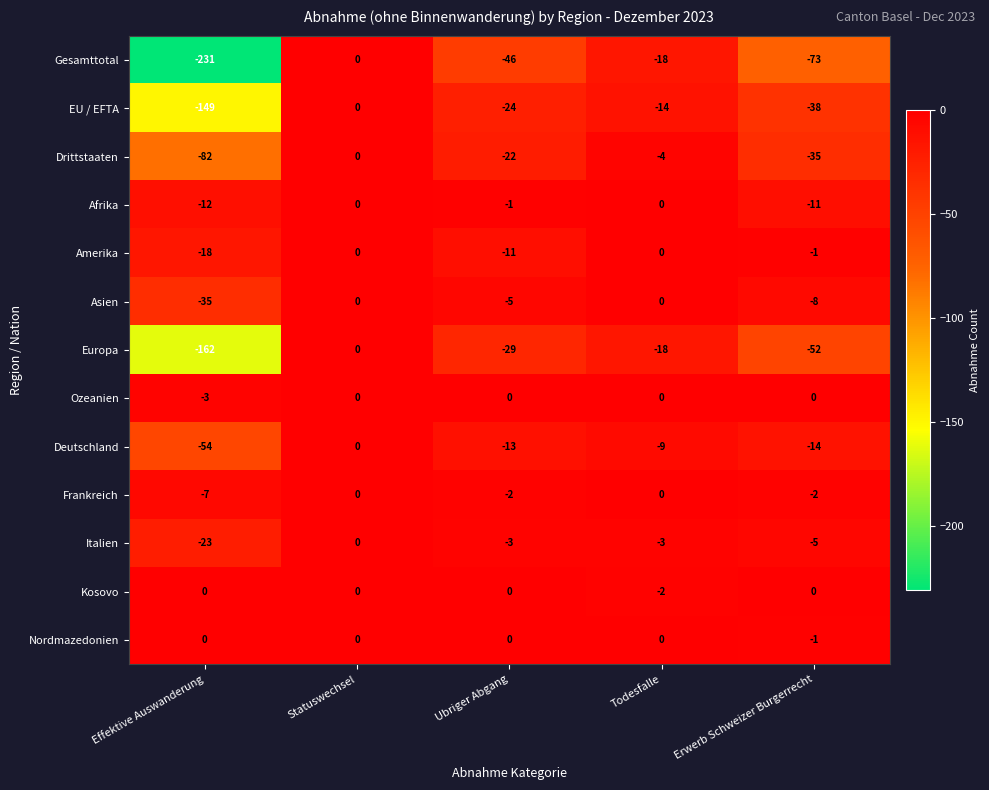

Which category has the highest value in the EU / EFTA series?

Statuswechsel